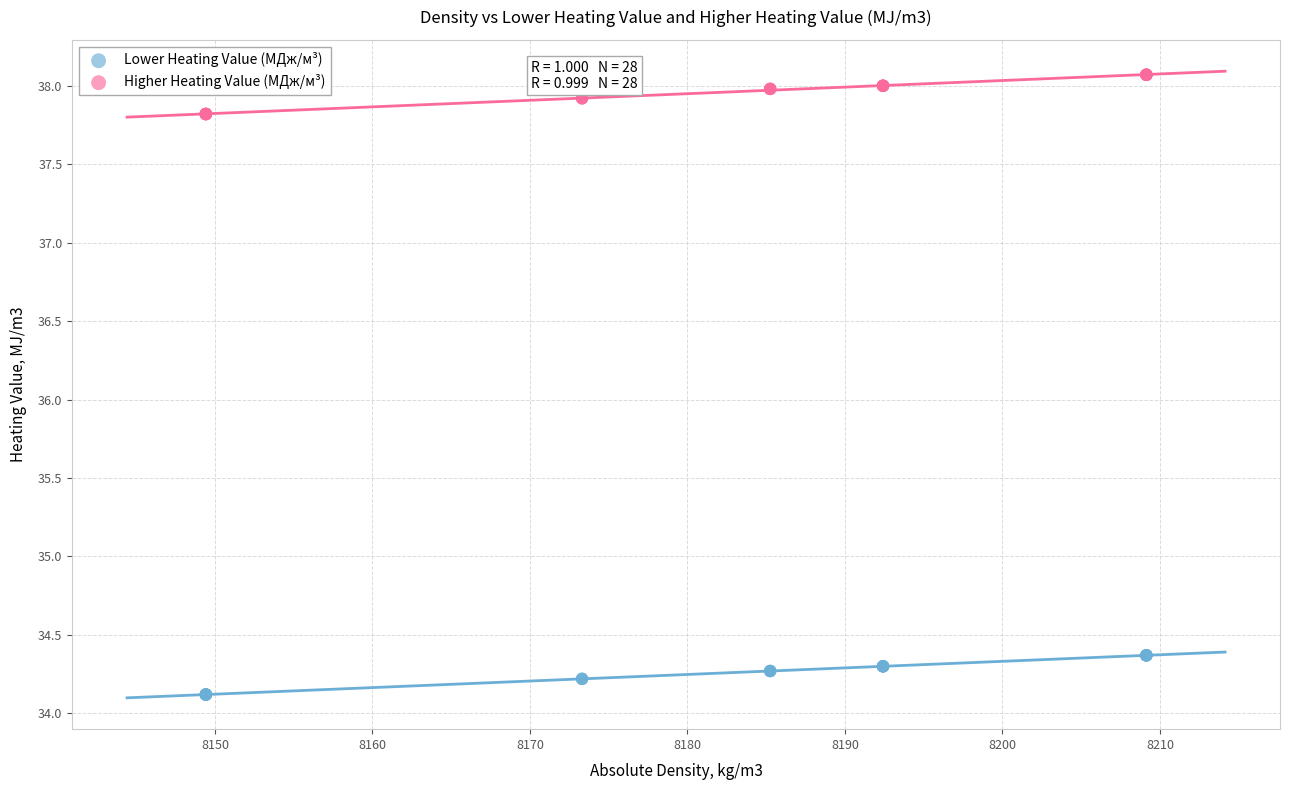

Which series reaches the maximum Y coordinate?

Higher Heating Value (МДж/м³)